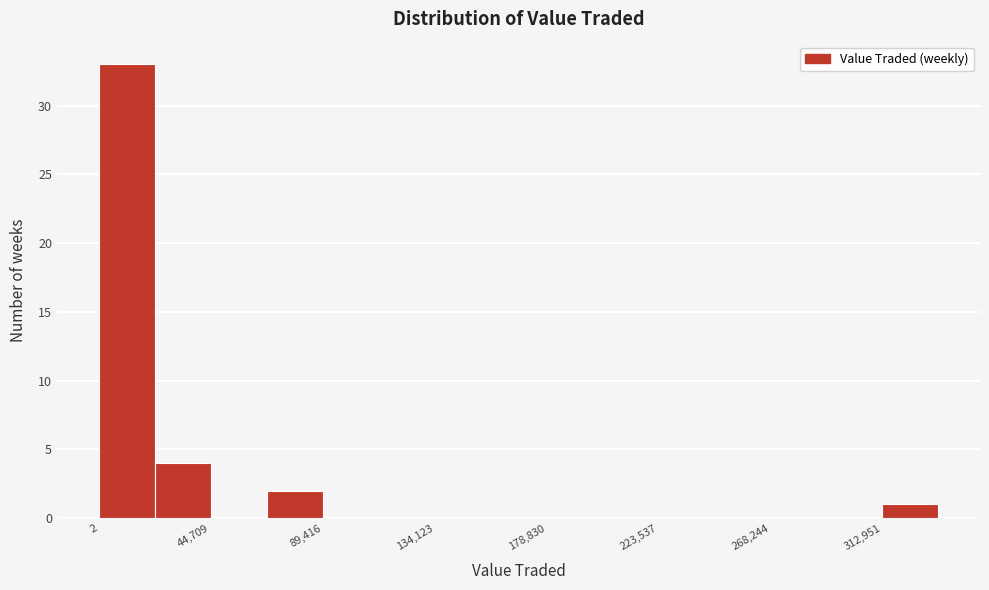

Reading left to right, list every bar in this chart as the range it spans on the x-axis followed by its height. Neither the bar edges nor the heights are printed on the chart, so give them approximately, as read against the axes.

0 to 20000: 33
20000 to 45000: 4
45000 to 65000: 0
65000 to 90000: 2
90000 to 110000: 0
110000 to 135000: 0
135000 to 155000: 0
155000 to 180000: 0
180000 to 200000: 0
200000 to 225000: 0
225000 to 245000: 0
245000 to 270000: 0
270000 to 290000: 0
290000 to 315000: 0
315000 to 335000: 1